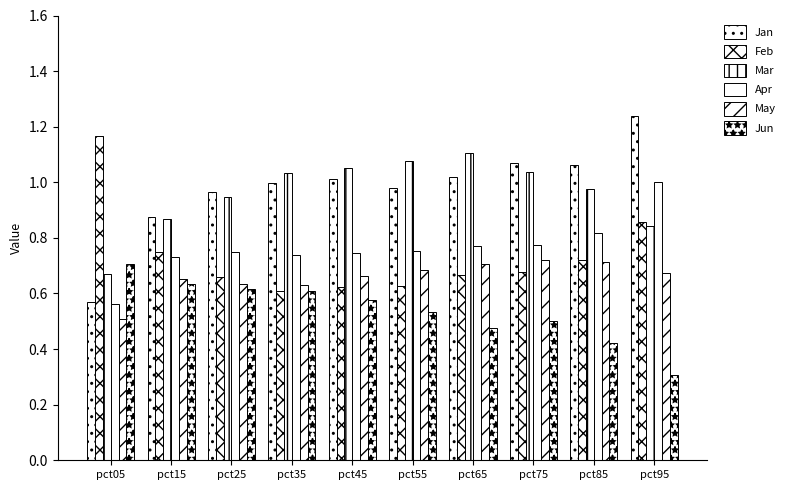

At which label is Feb closest to 0?

pct35